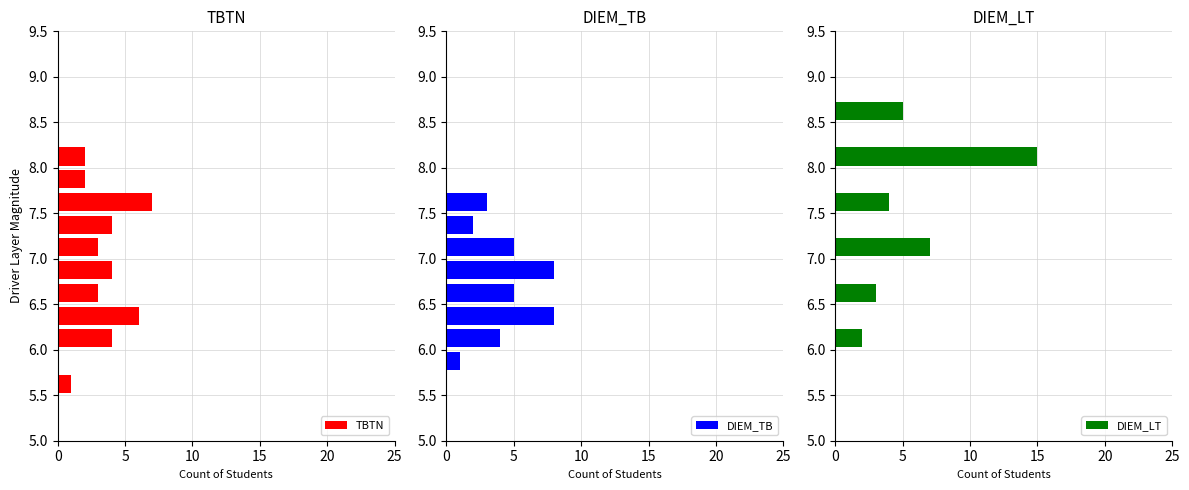

What is the highest value of the TBTN series?

7